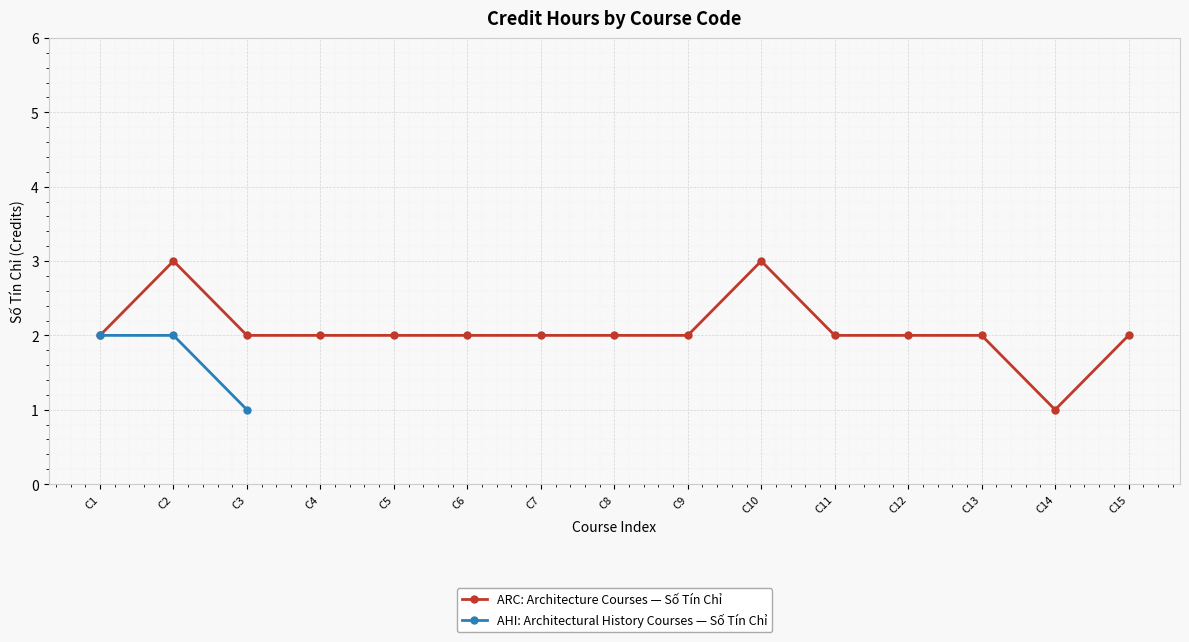

At which category does the chart reach its minimum across all series?

C3